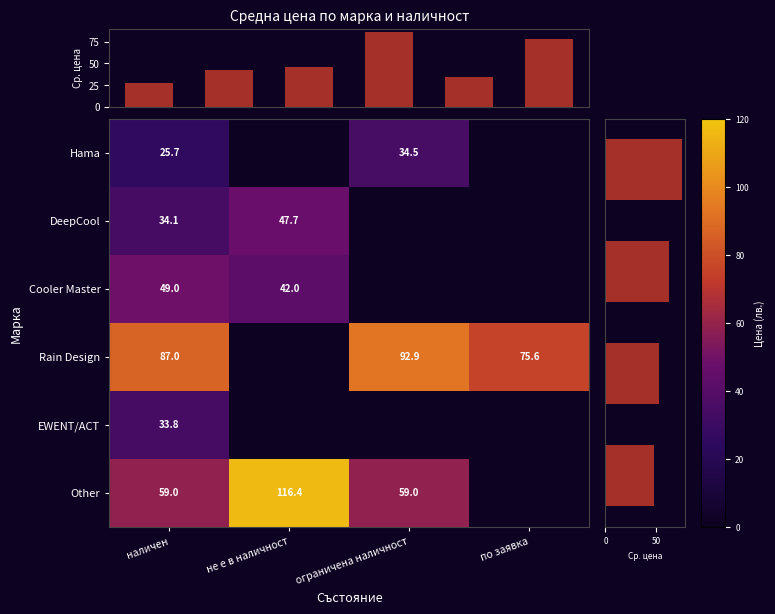

The Other series shows 82.8 at наличен. True or false?

False